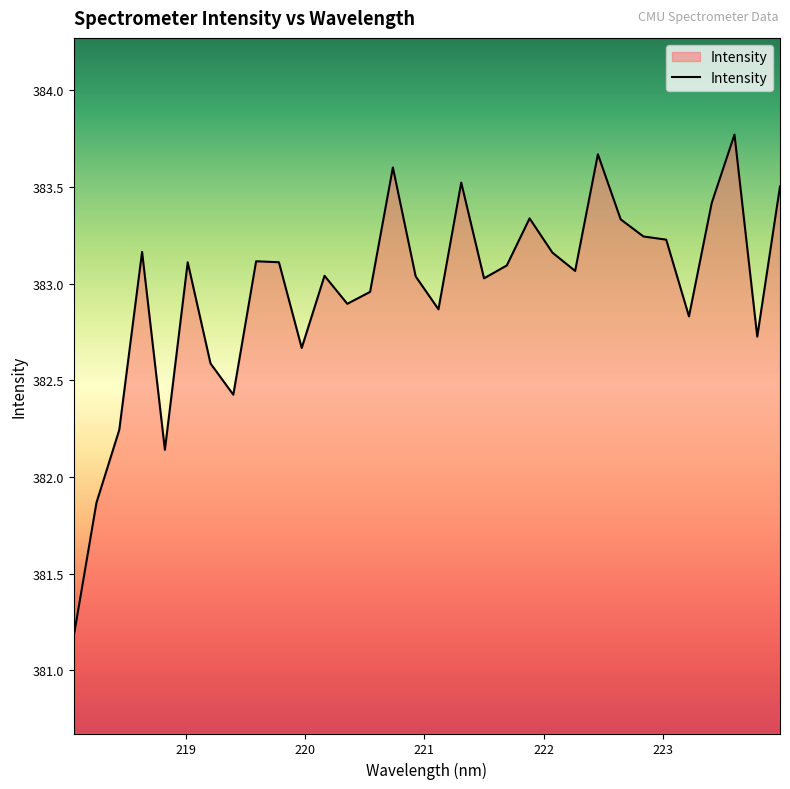

Does the chart display data point markers on the line(s)?

No